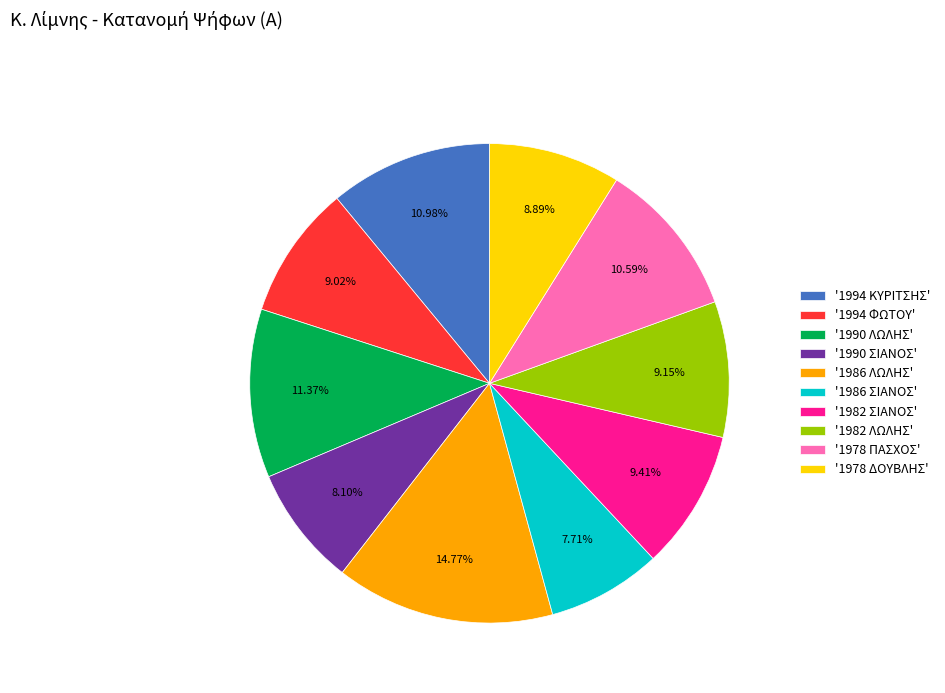

How many slices are in this pie chart?

10